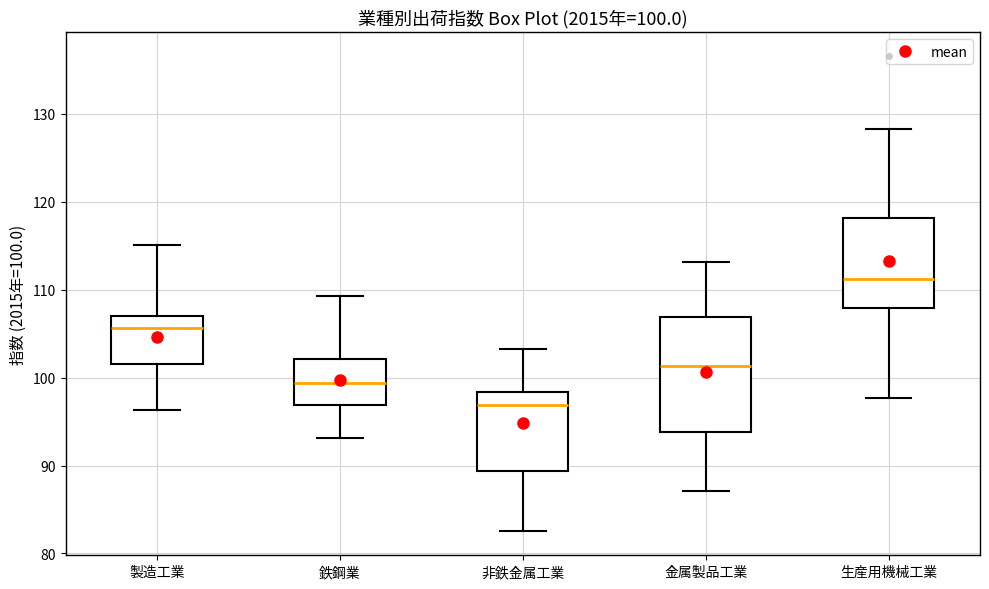

Which box has the lowest median line?

非鉄金属工業